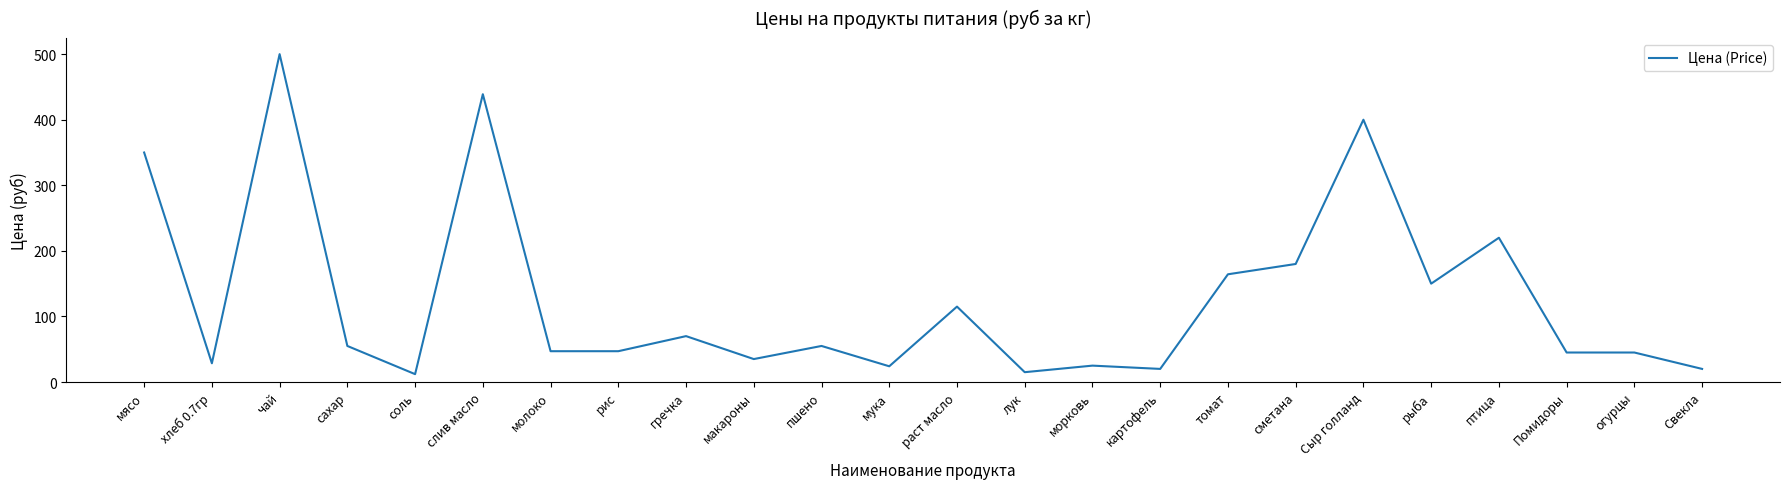

At which category does the data reach its first local valley?

хлеб 0.7гр